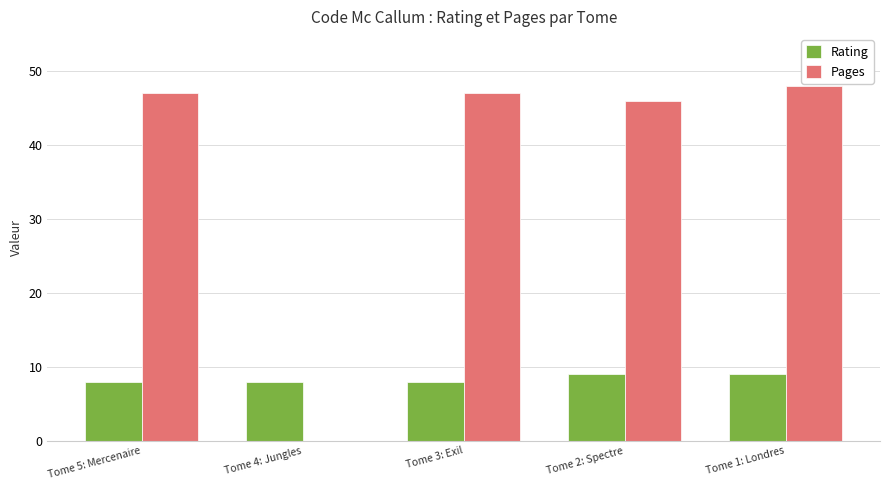

Which label corresponds to the largest value in the chart?

Tome 1: Londres